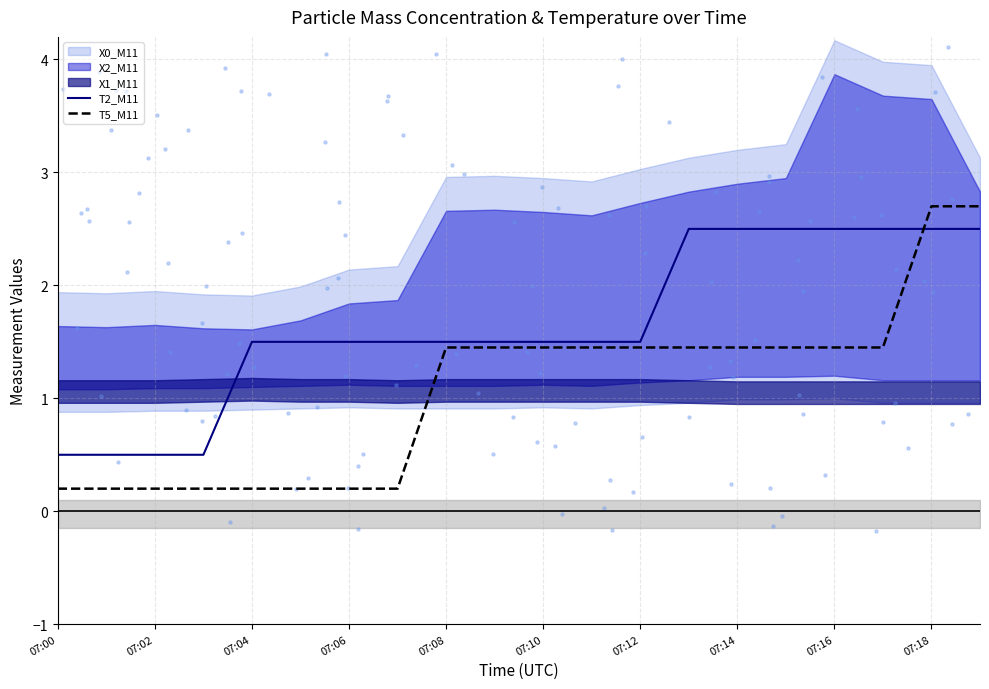

The value of T2_M11 at 07:02 is 0.8. True or false?

False